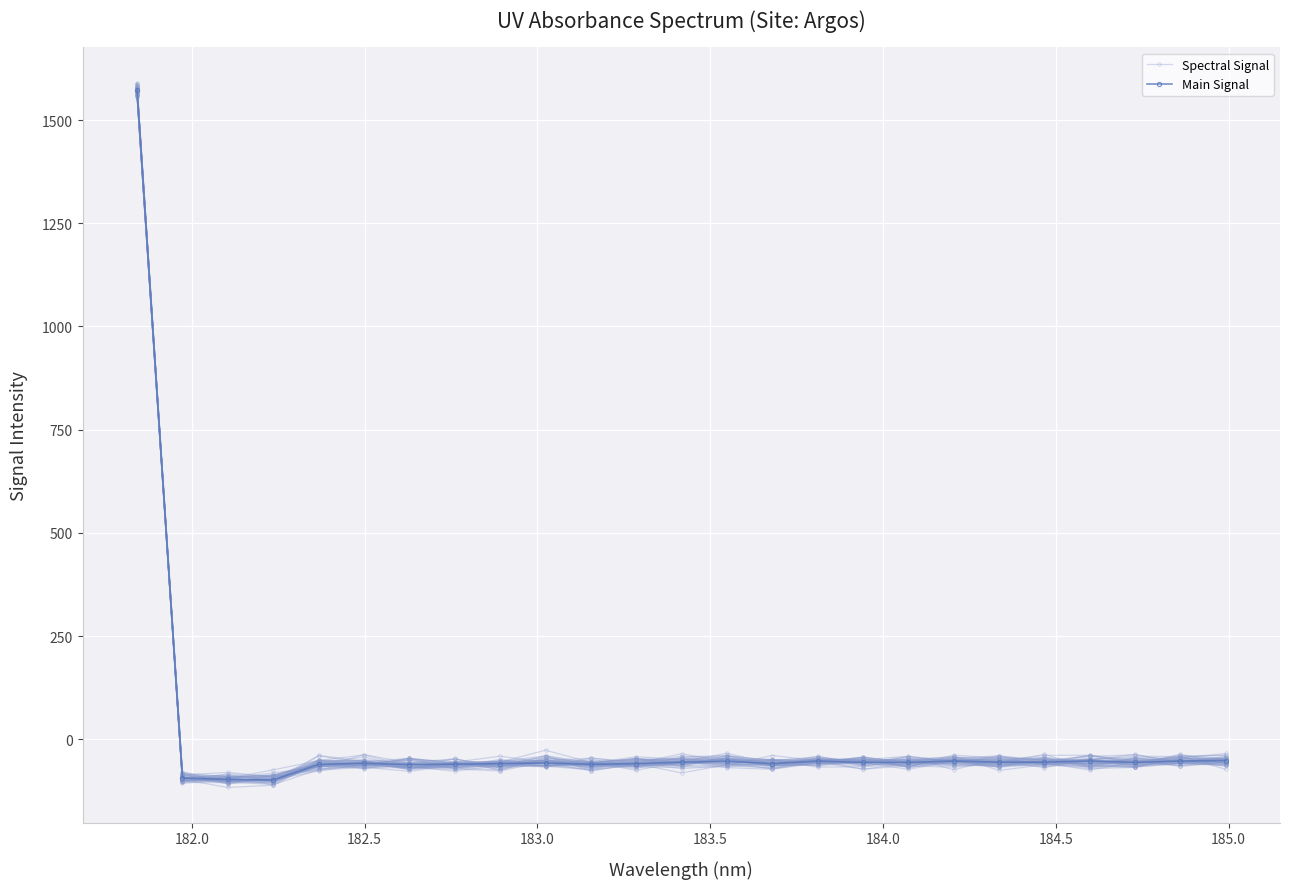

How many values in the Spectral Signal series are below -60?

13